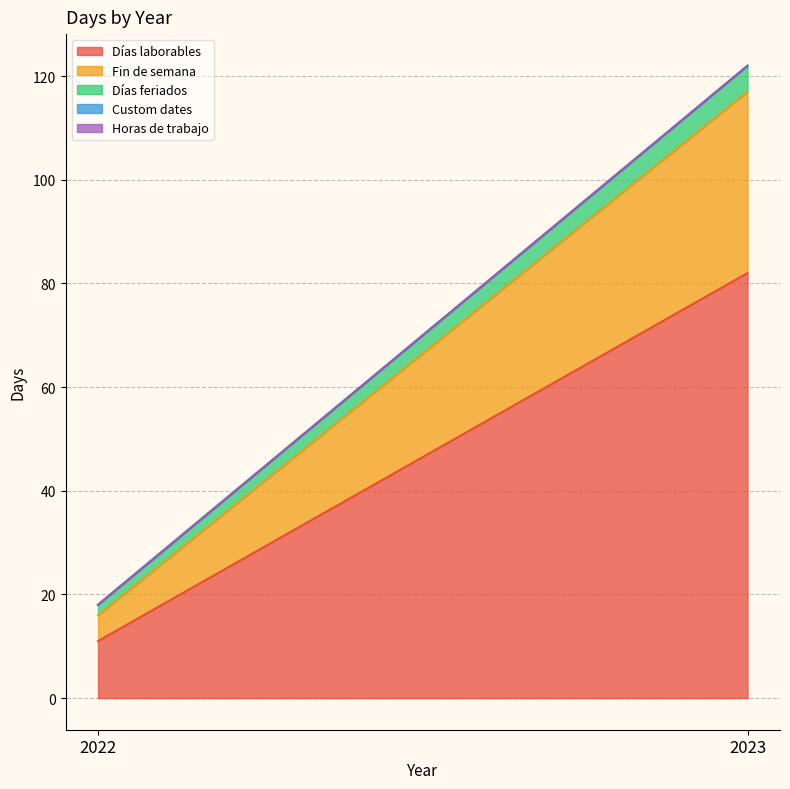

List the labels in order of Custom dates value, smallest first.

2022, 2023